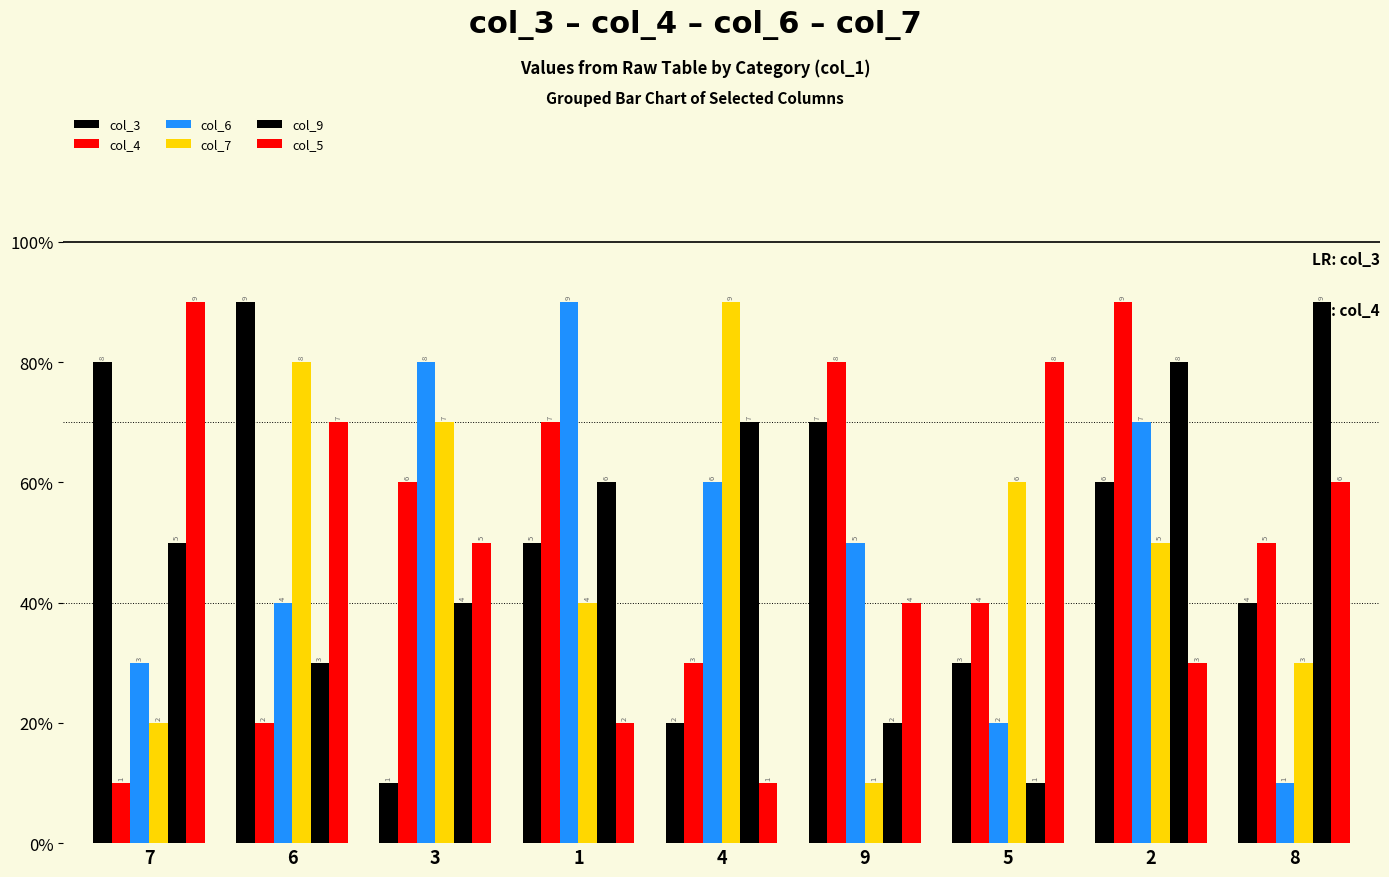

Does the chart contain stacked bars?

No